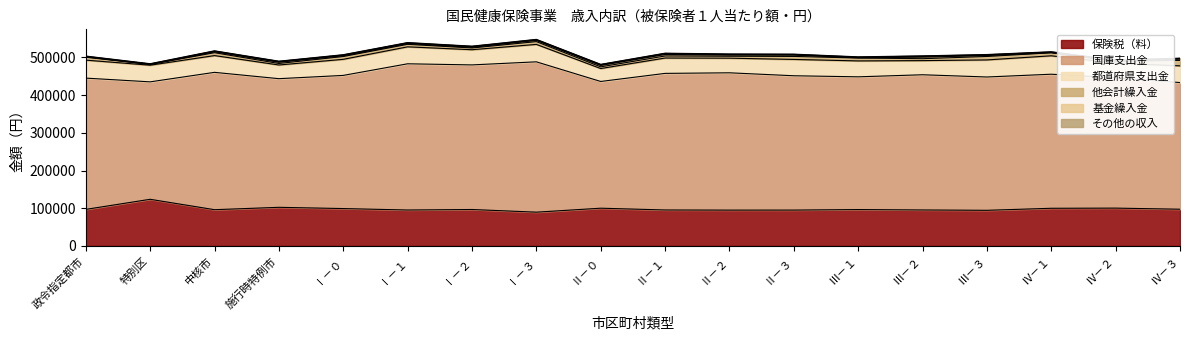

Reading left to right, list all the values displayed in this chart.

保険税（料）: 96951	123710	96137	102429	99126	95293	96628	89565	100093	95385	95017	95101	96468	95420	94494	99886	100315	97397
国庫支出金: 348204	311509	364311	341234	353205	387857	383552	398801	336160	362306	364221	356302	352101	358641	353625	355612	345685	335984
都道府県支出金: 47659	44173	44452	36320	42619	44959	40278	46205	34308	40728	38802	43288	42200	37507	45254	48825	38836	44344
他会計繰入金: 7763	2244	7639	3990	7496	6657	4650	7389	4460	5425	5134	7981	7698	5095	9174	8086	5058	14381
基金繰入金: 1049	0	2482	3239	2016	2048	1696	3117	3743	3959	3102	3476	684	4111	2499	506	391	3539
その他の収入: 1315	987	1800	2126	2071	1907	2384	2110	2170	2748	2185	1864	1698	2674	1970	1447	2075	1677